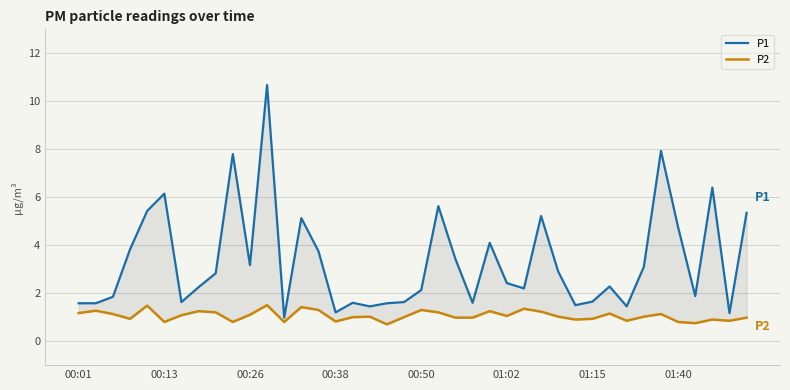

Does the chart have visible grid lines?

Yes